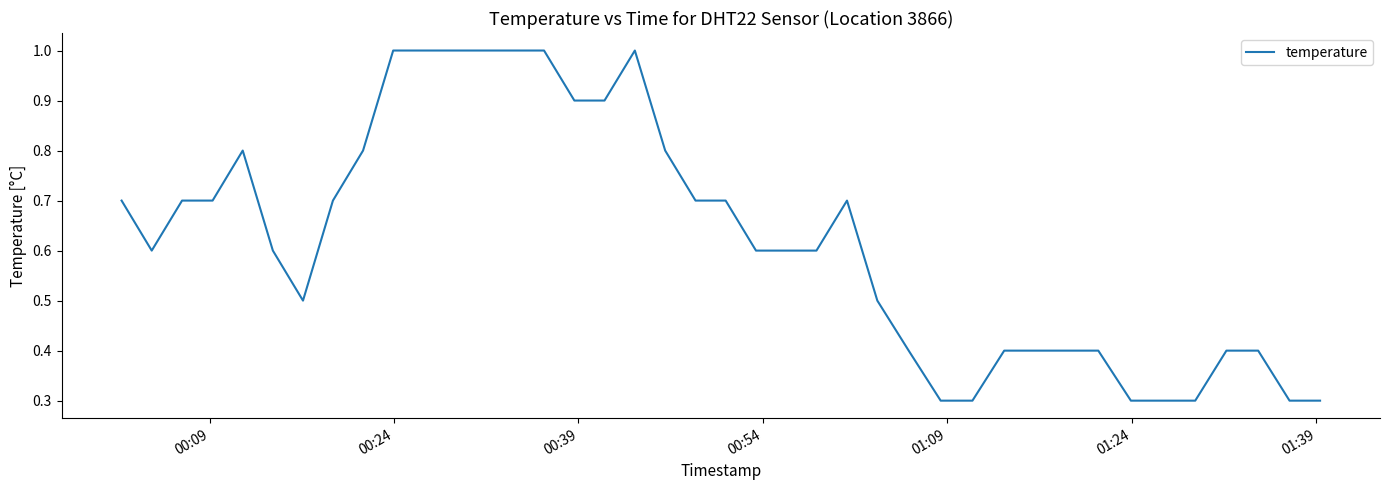

What is the smallest value displayed?

0.3